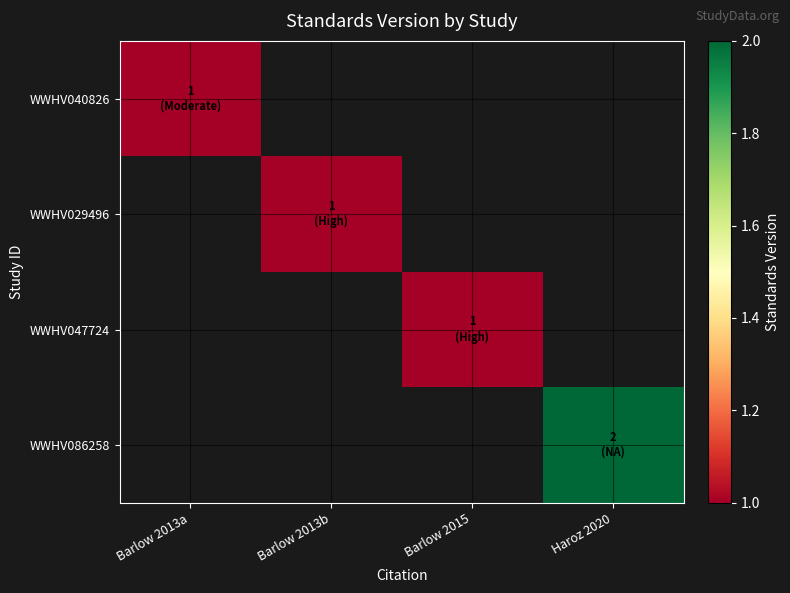

Between Barlow 2015 and Haroz 2020, which is larger?

Haroz 2020